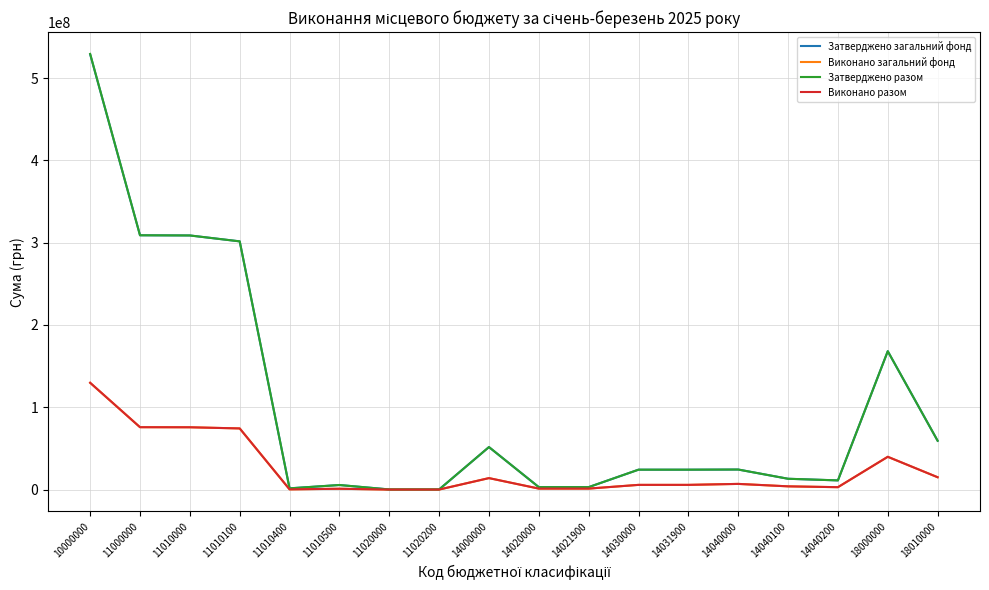

What is the highest value of the Виконано разом series?

129851079.8